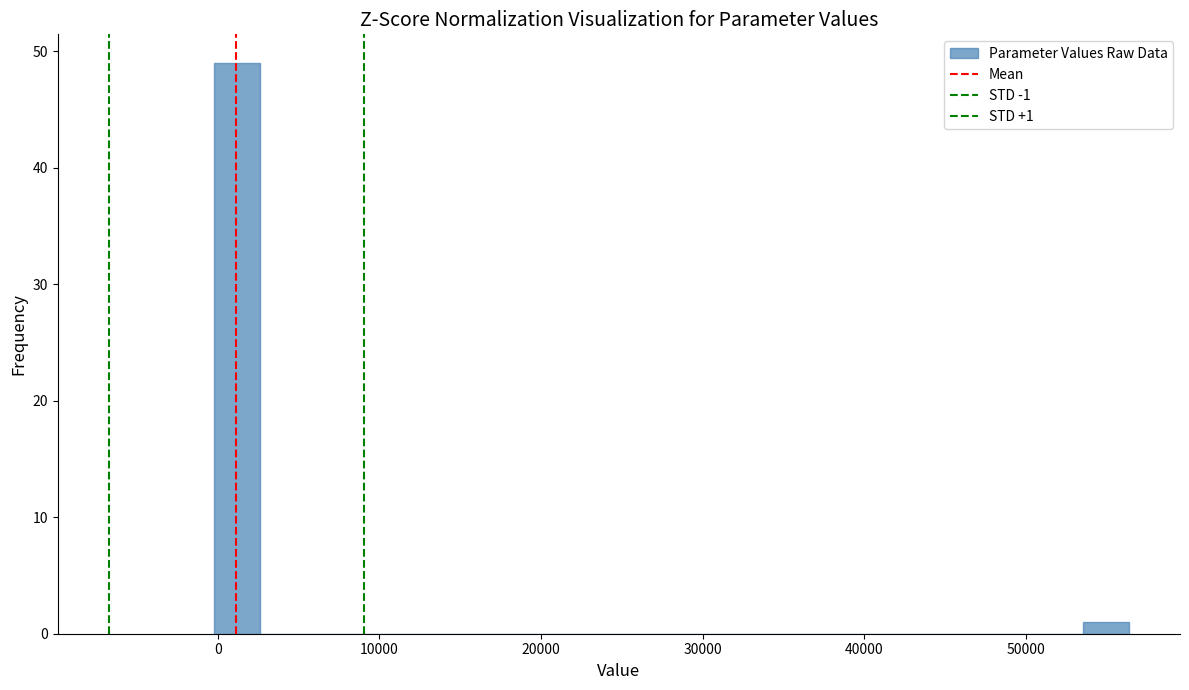

Around what value on the x-axis is the tallest bar? Give the approximate position of its centre, as read against the axis.

1000